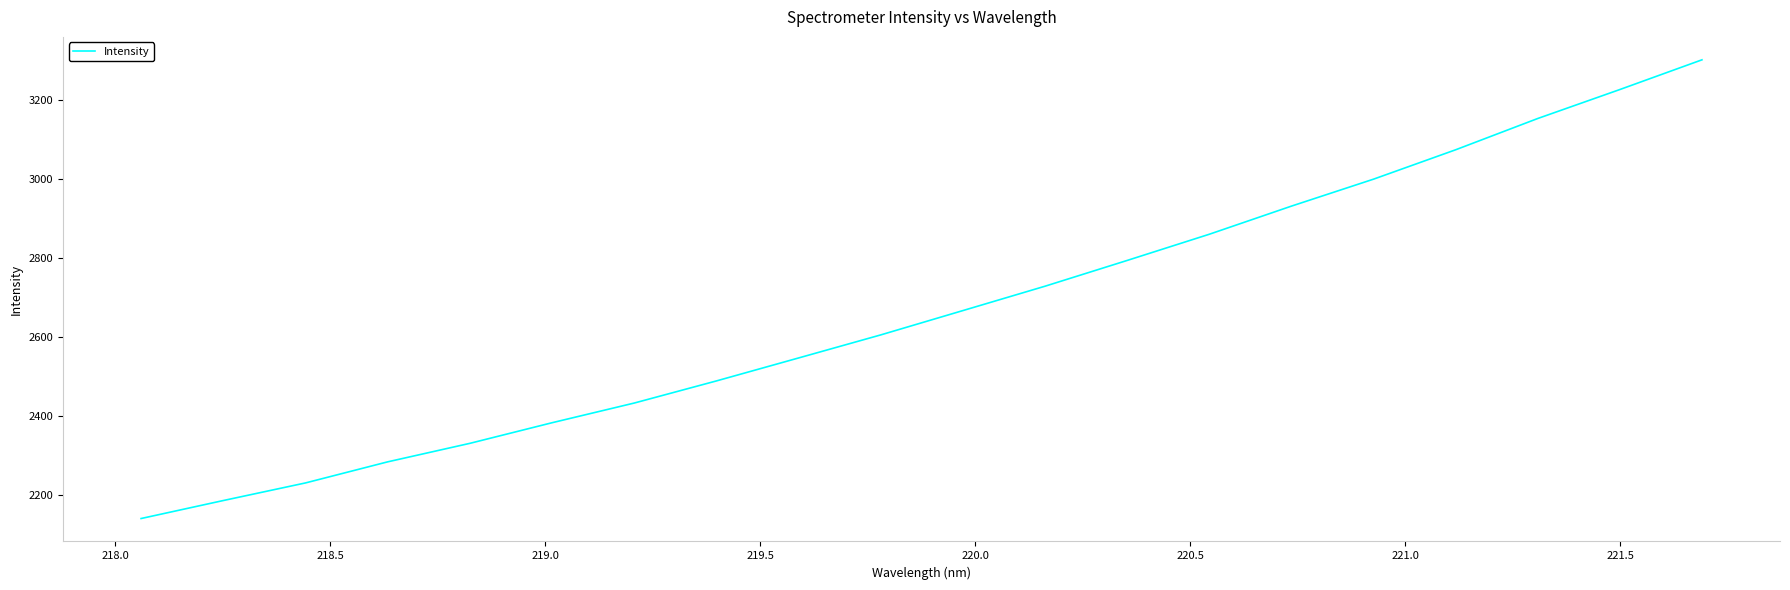

True or false: the data has more than 1 interior local peaks.

False